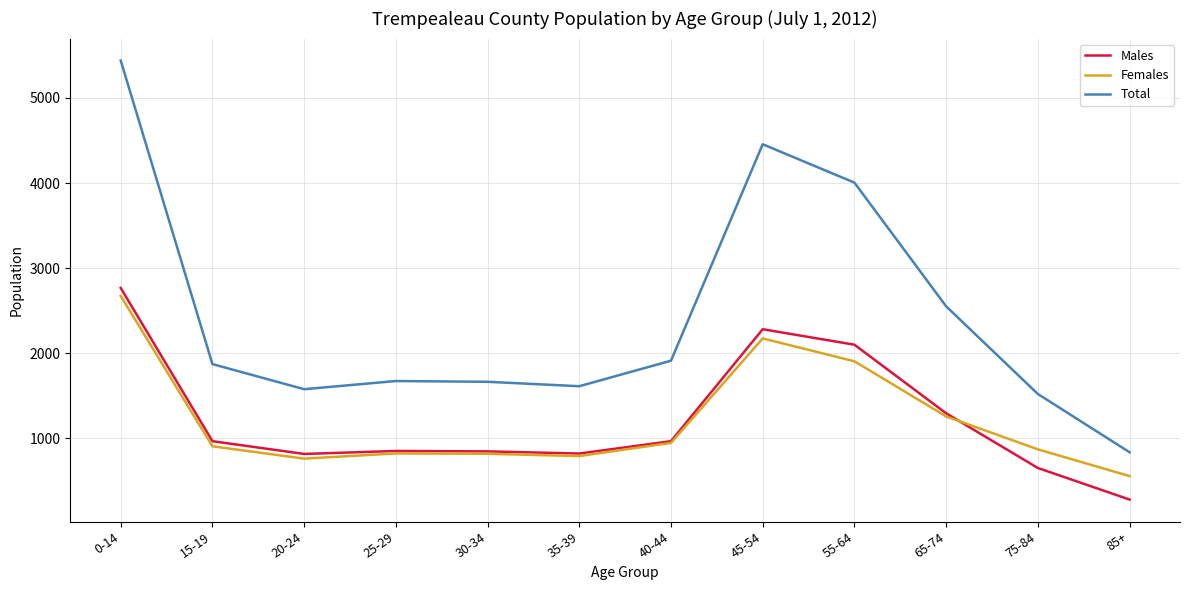

What is the smallest value displayed?

280